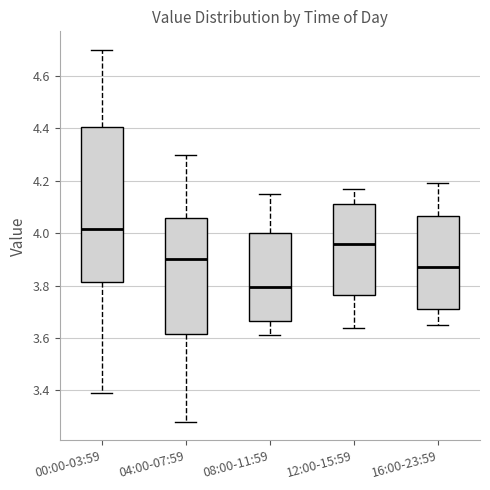

Which box is the tallest, from its lower edge to its upper edge?

00:00-03:59